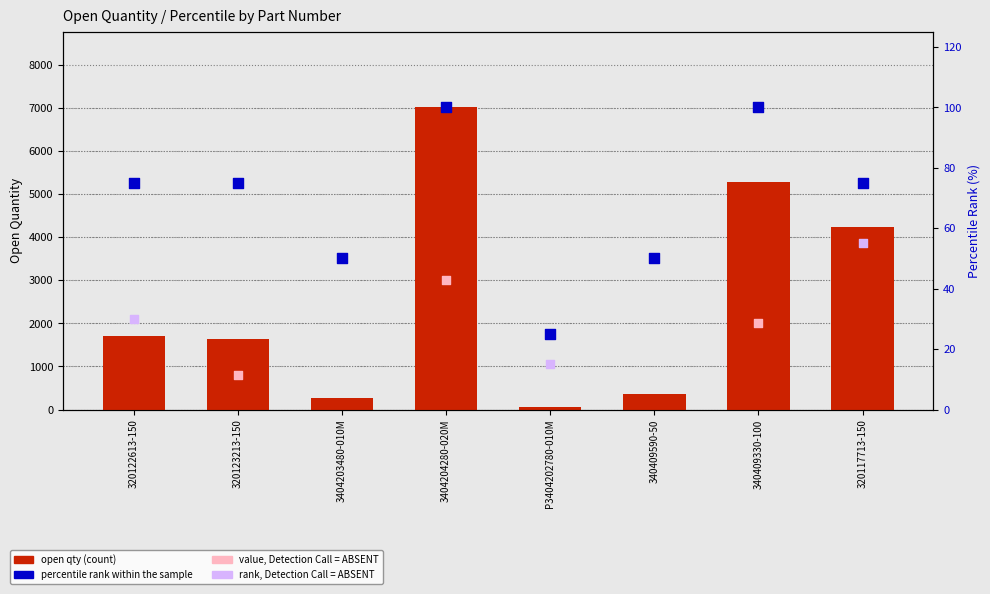

Approximately how many times larger is the value at 340409590-50 compared to 320123213-150?

0.2